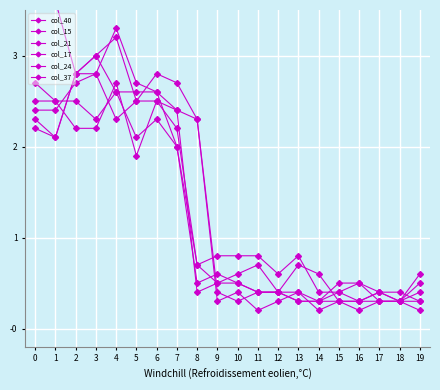

Which series has the largest range (max minus min)?

col_40